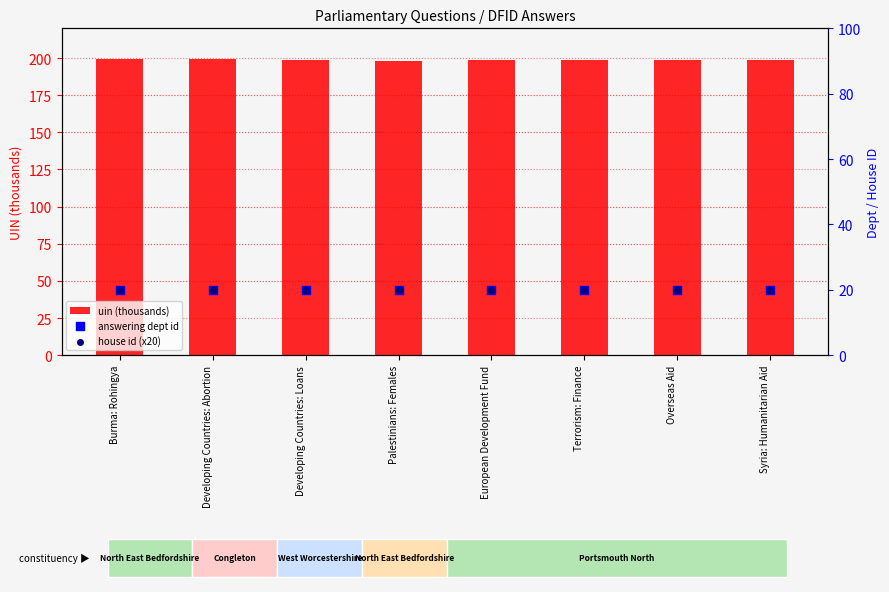

Is the value of house id (x20) at European Development Fund greater than the value of uin (thousands) at Syria: Humanitarian Aid?

No